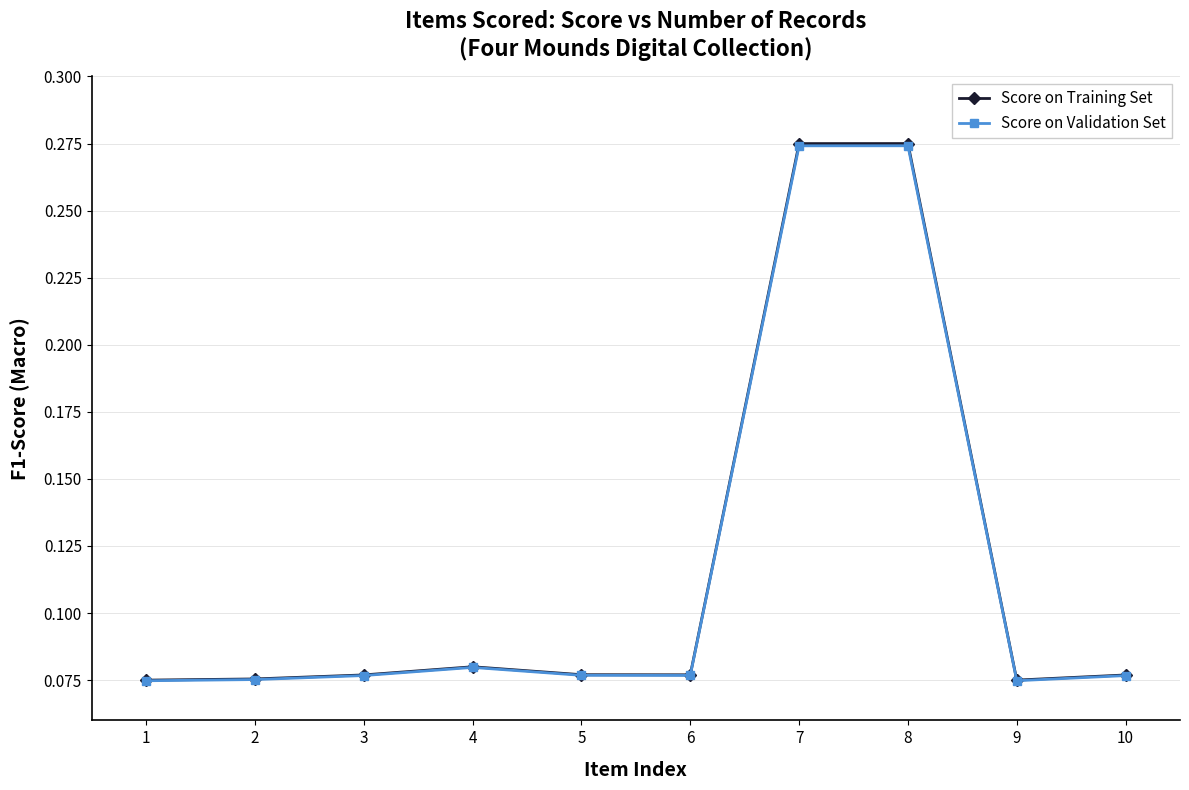

Does the chart have visible grid lines?

Yes